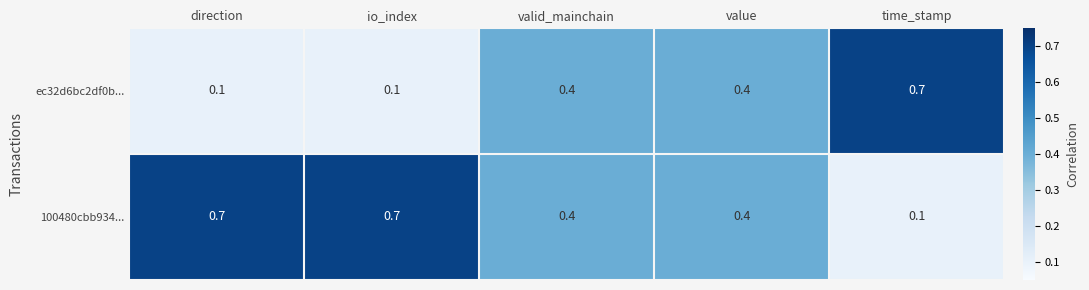

The 100480cbb934... series shows 0.9 at io_index. True or false?

False